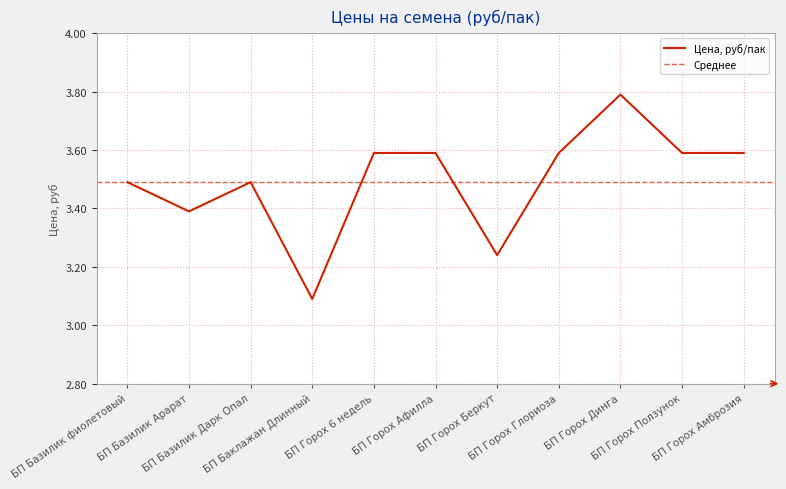

What is the change in value from БП Горох Динга to БП Горох Амброзия?

-0.2